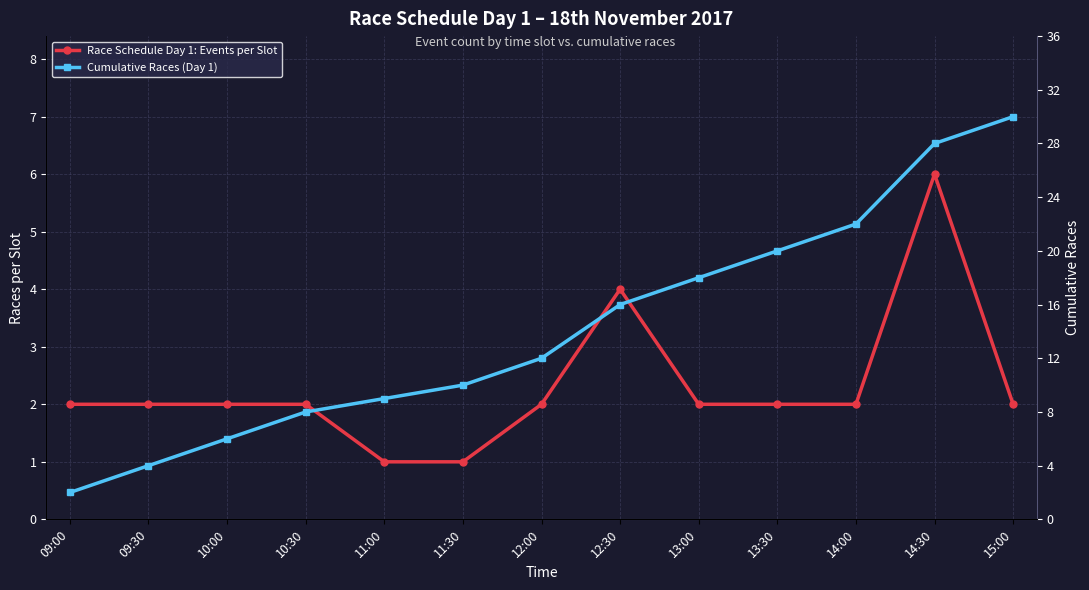

True or false: Race Schedule Day 1: Events per Slot has more than 1 interior local peaks.

True